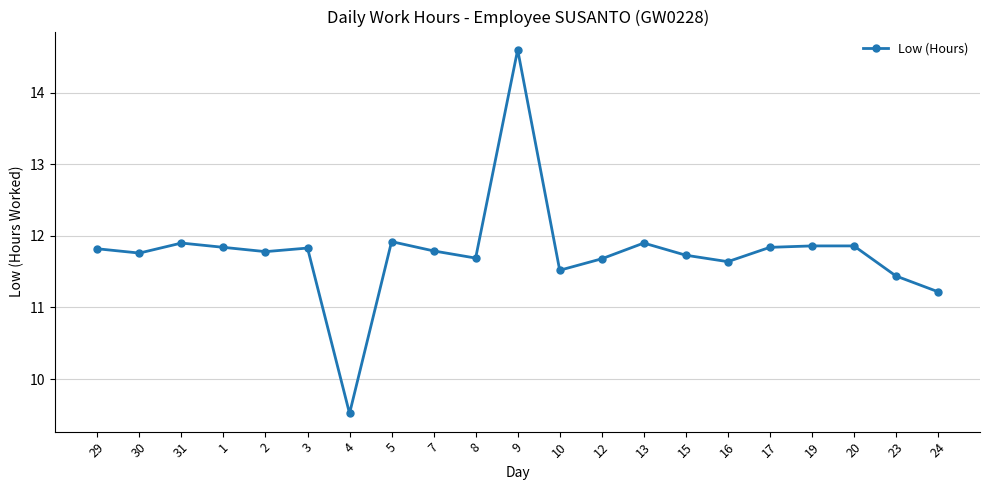

True or false: the data shows 6.3 at 19.

False